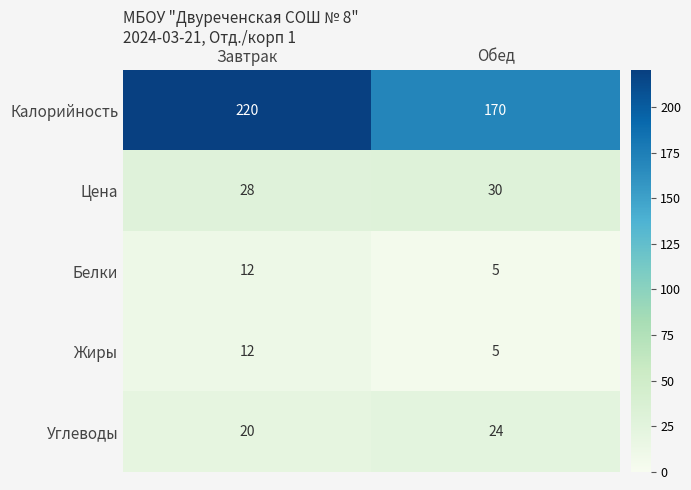

What is the approximate value of Углеводы at Завтрак?

20